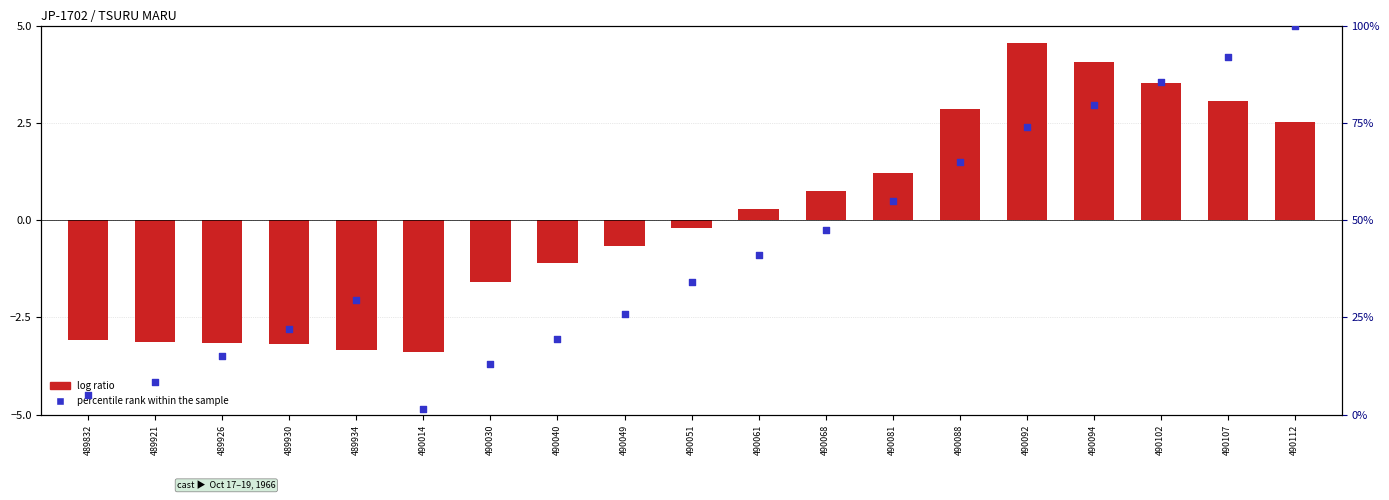

At how many categories does at least one series exceed 39?

9